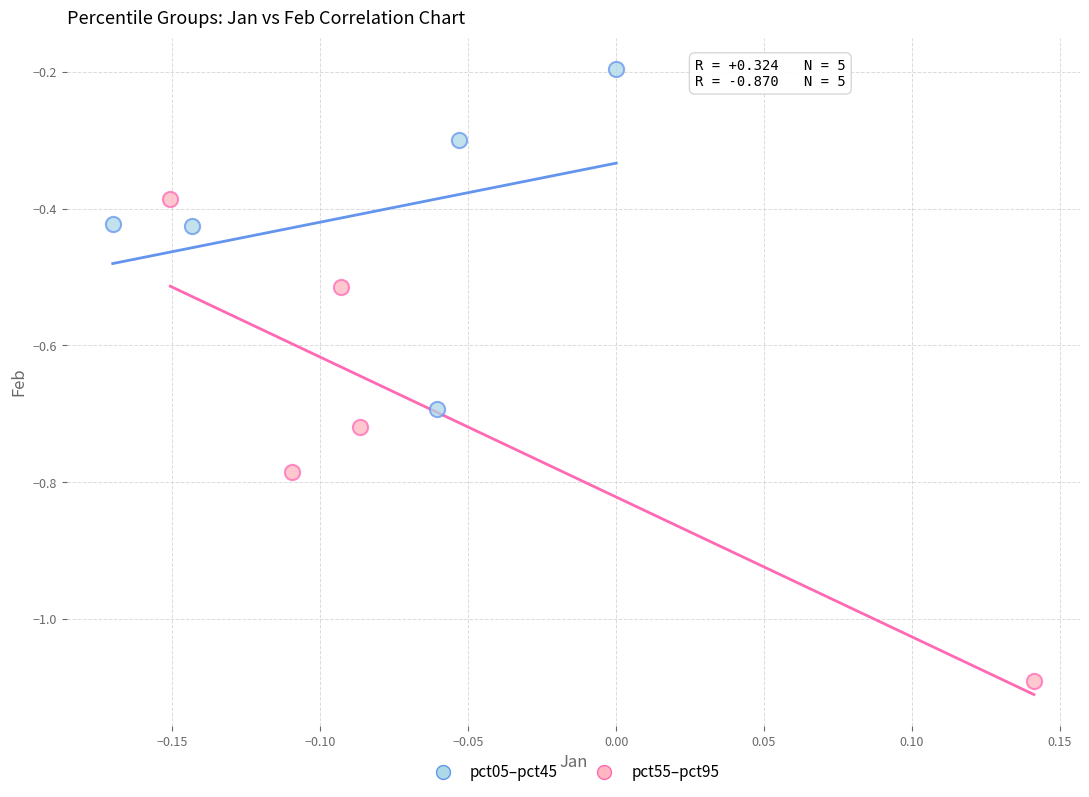

Which series reaches the minimum Y coordinate?

pct55–pct95